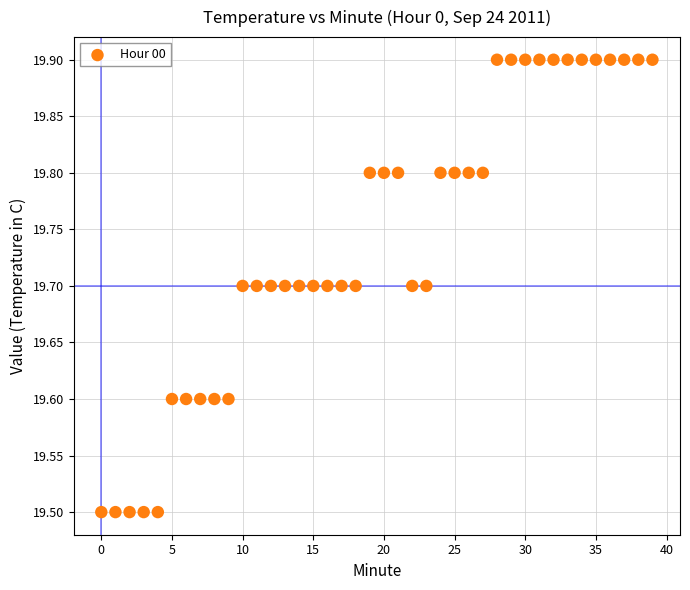

What is the range of Y values (max minus min)?

0.4